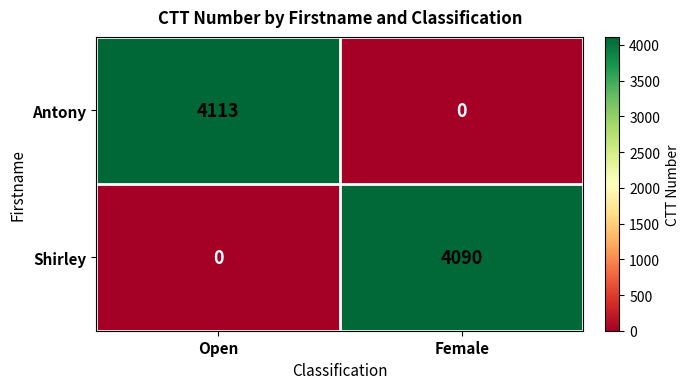

What is the total value across all series at Open?

4113